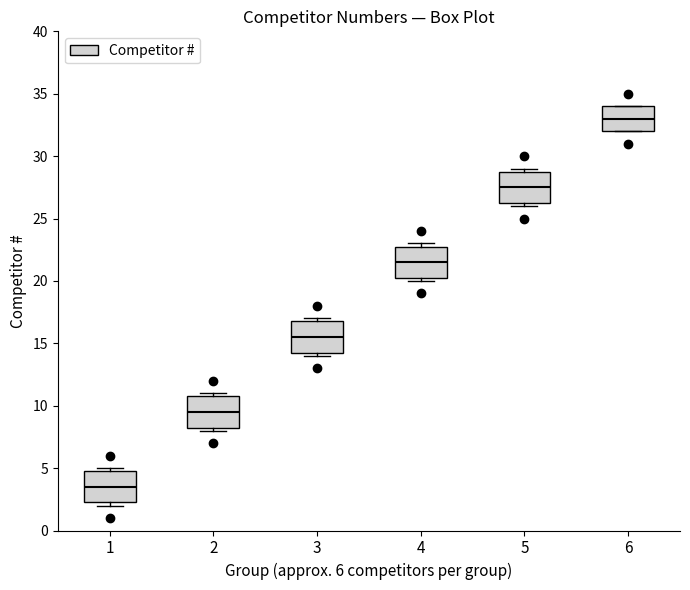

Where is the upper edge of the box at x = 1 on the y-axis? The values are not printed on the chart, so give them approximately, as read against the axis.

5.0